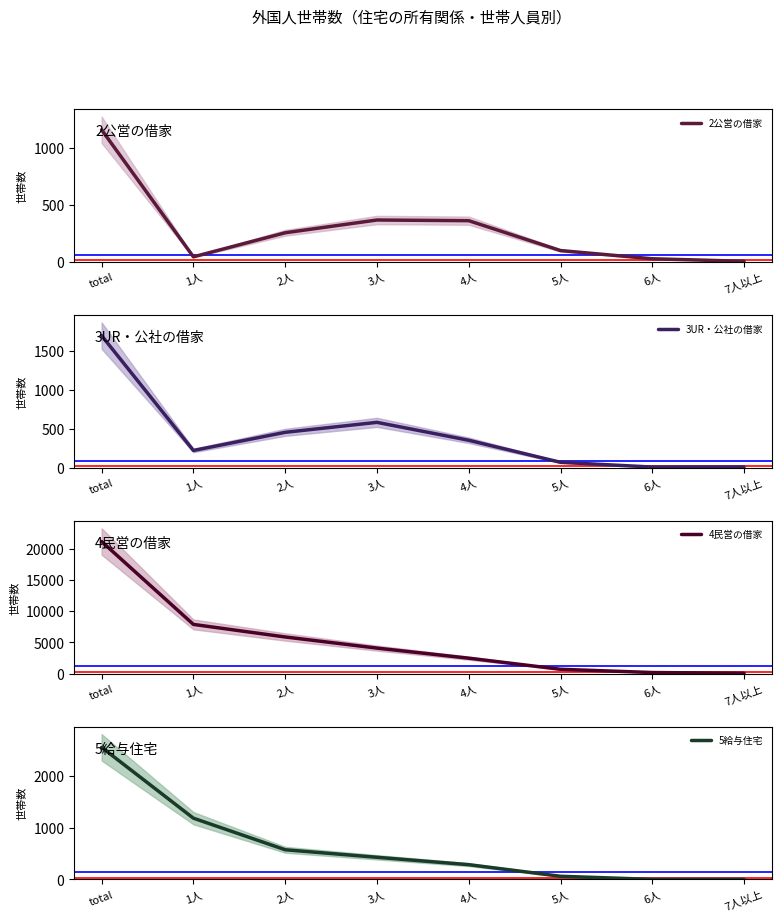

Does the chart have visible grid lines?

No